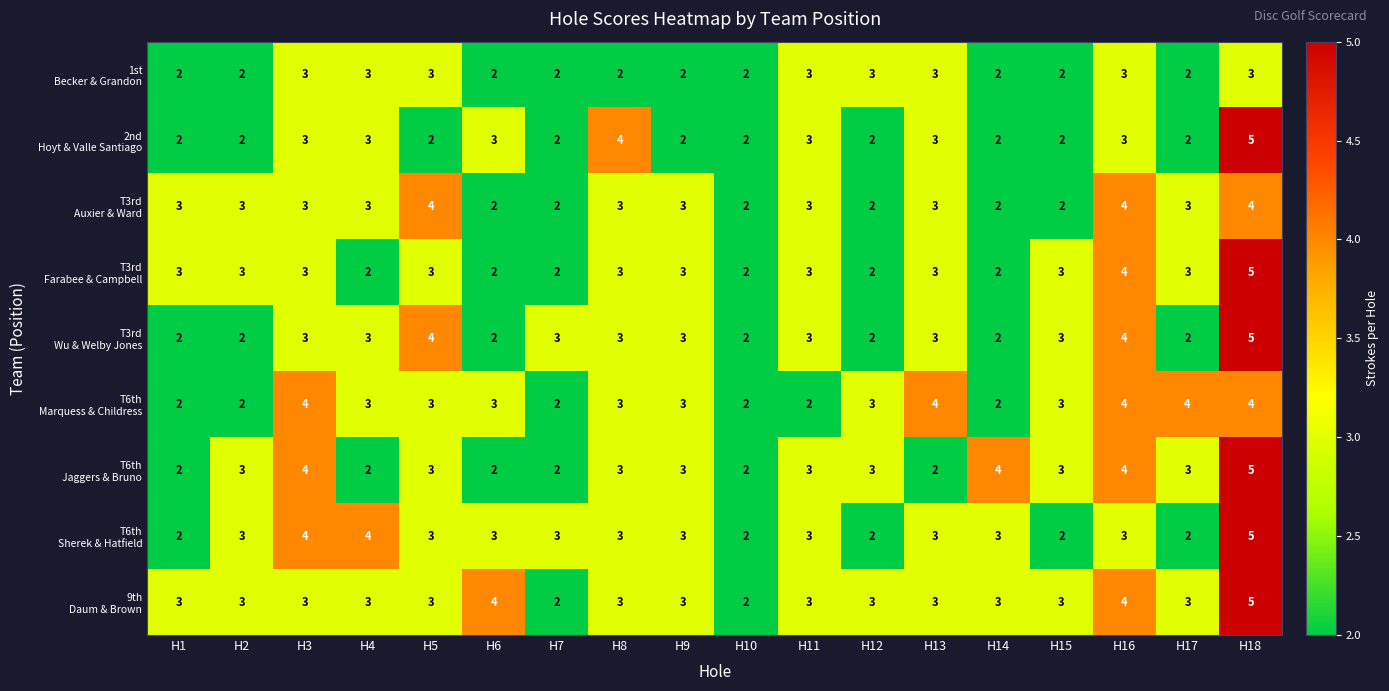

At which category does the chart reach its peak across all series?

H18